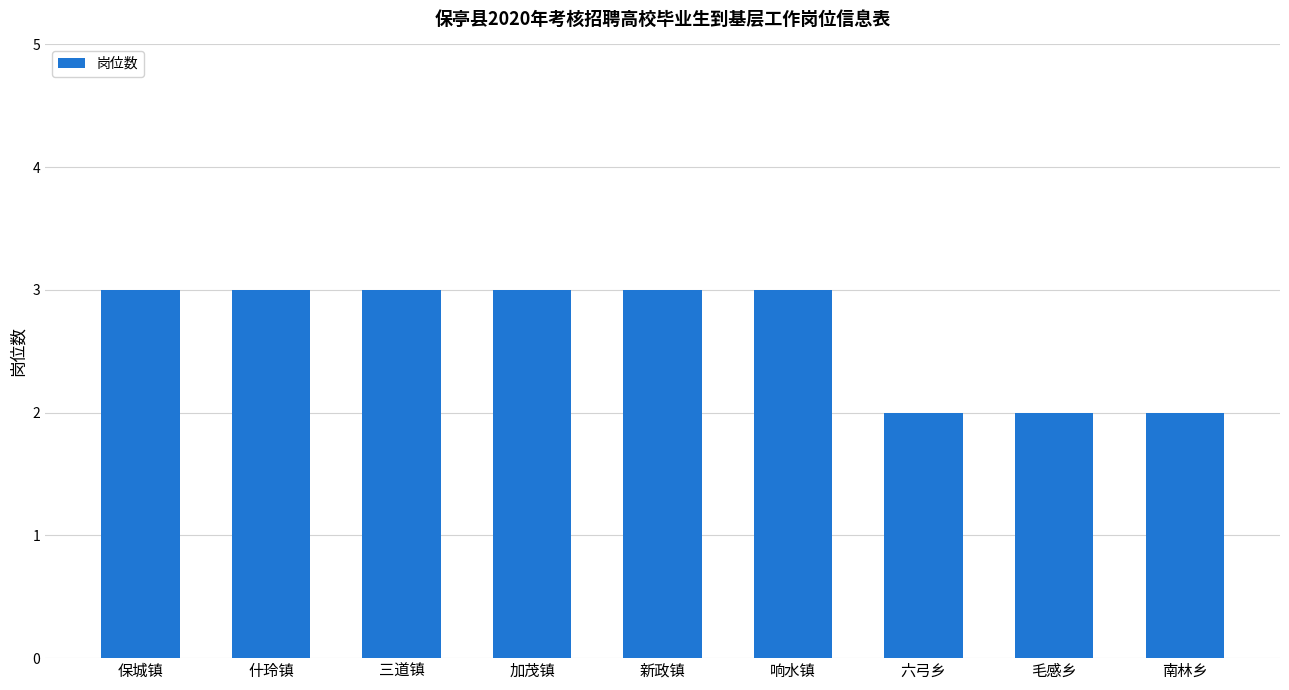

What is the sum of the values at 三道镇 and 南林乡?

5